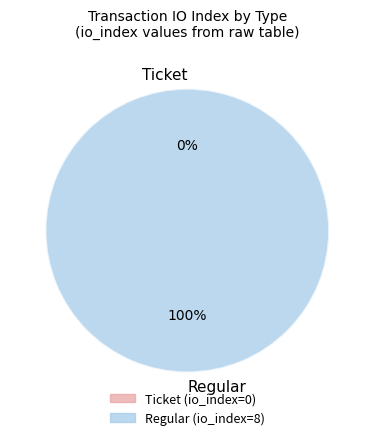

To the nearest percent, what percentage of the pie is Regular?

100%